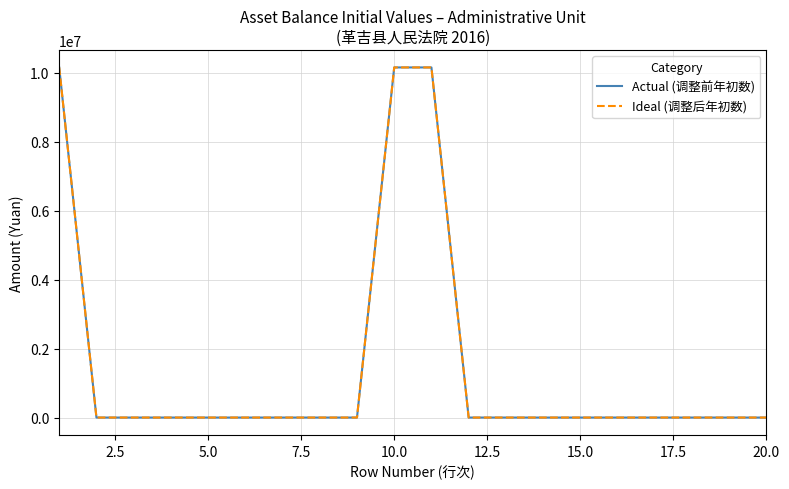

Does the chart have visible grid lines?

Yes